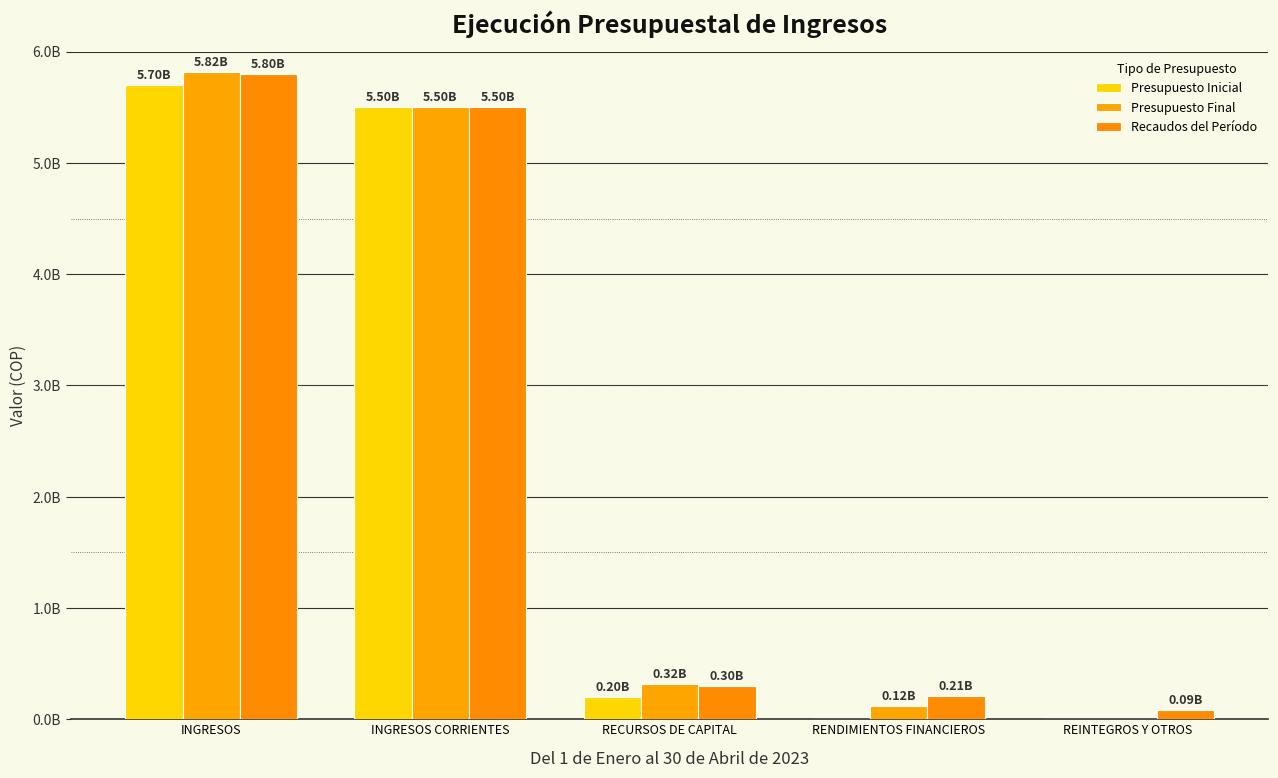

What is the average value of the Presupuesto Final series?

2350448936